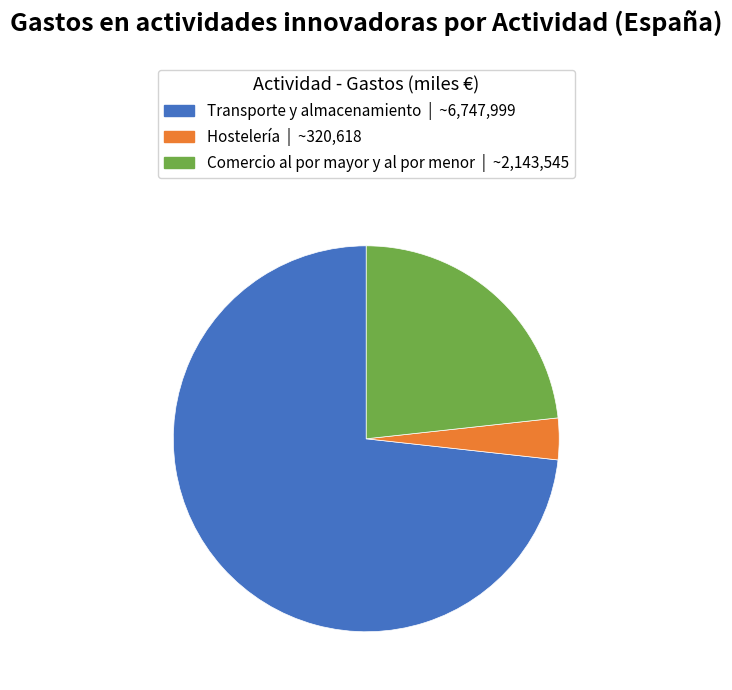

Is there a majority slice in this chart?

Yes